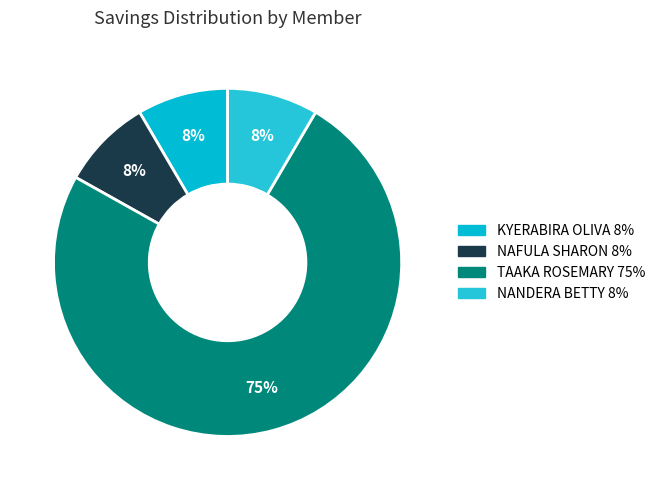

To the nearest percent, what percentage of the pie is NANDERA BETTY?

8%